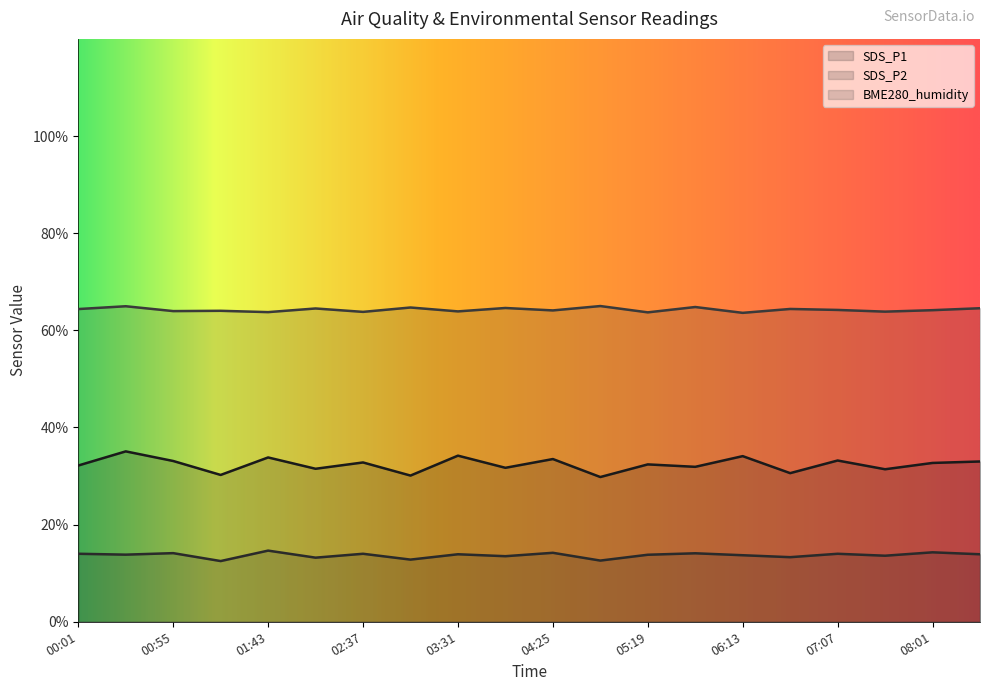

What is the label of the 6th point from the right?

06:13